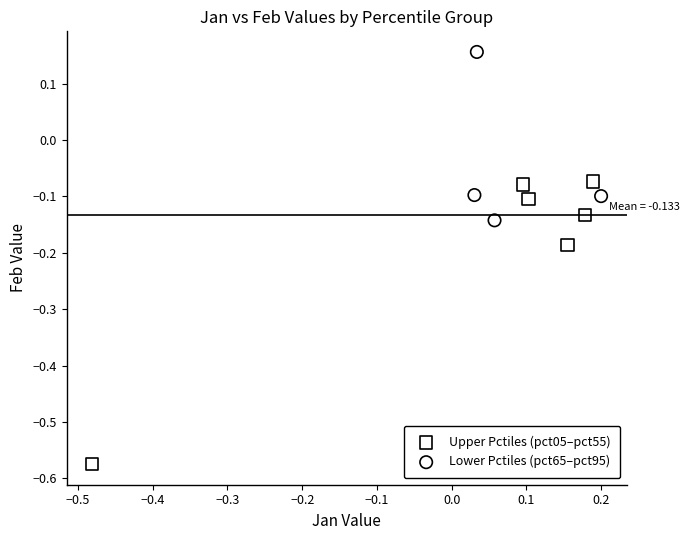

What are all the series names shown in the legend?

Upper Pctiles (pct05–pct55), Lower Pctiles (pct65–pct95)